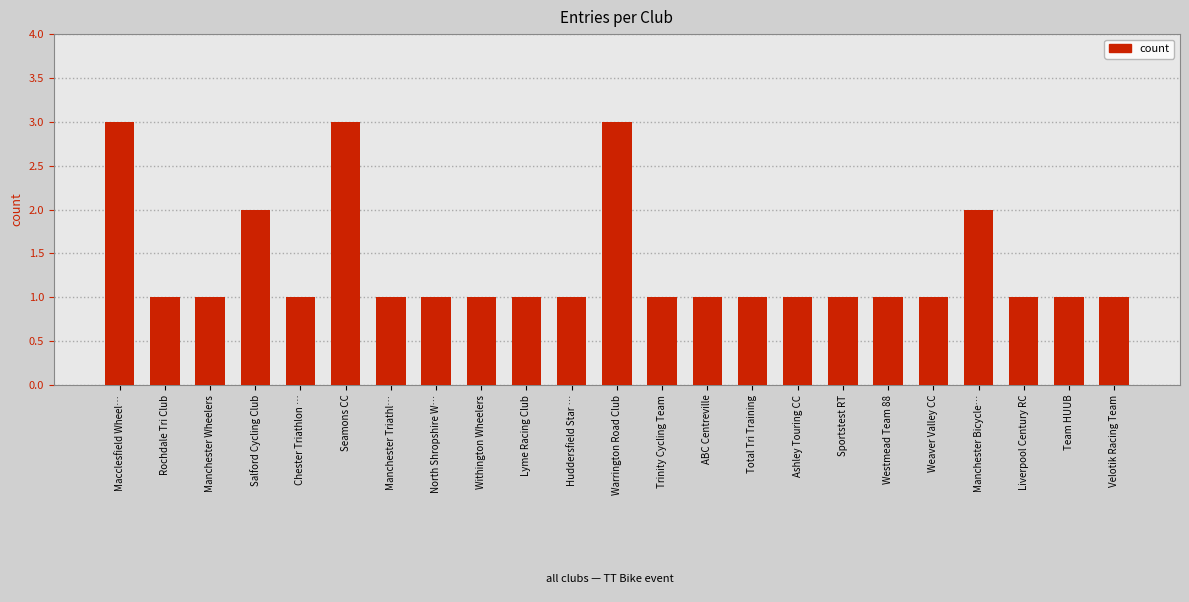

Is it true that the value at Velotik Racing Team is 0?

False